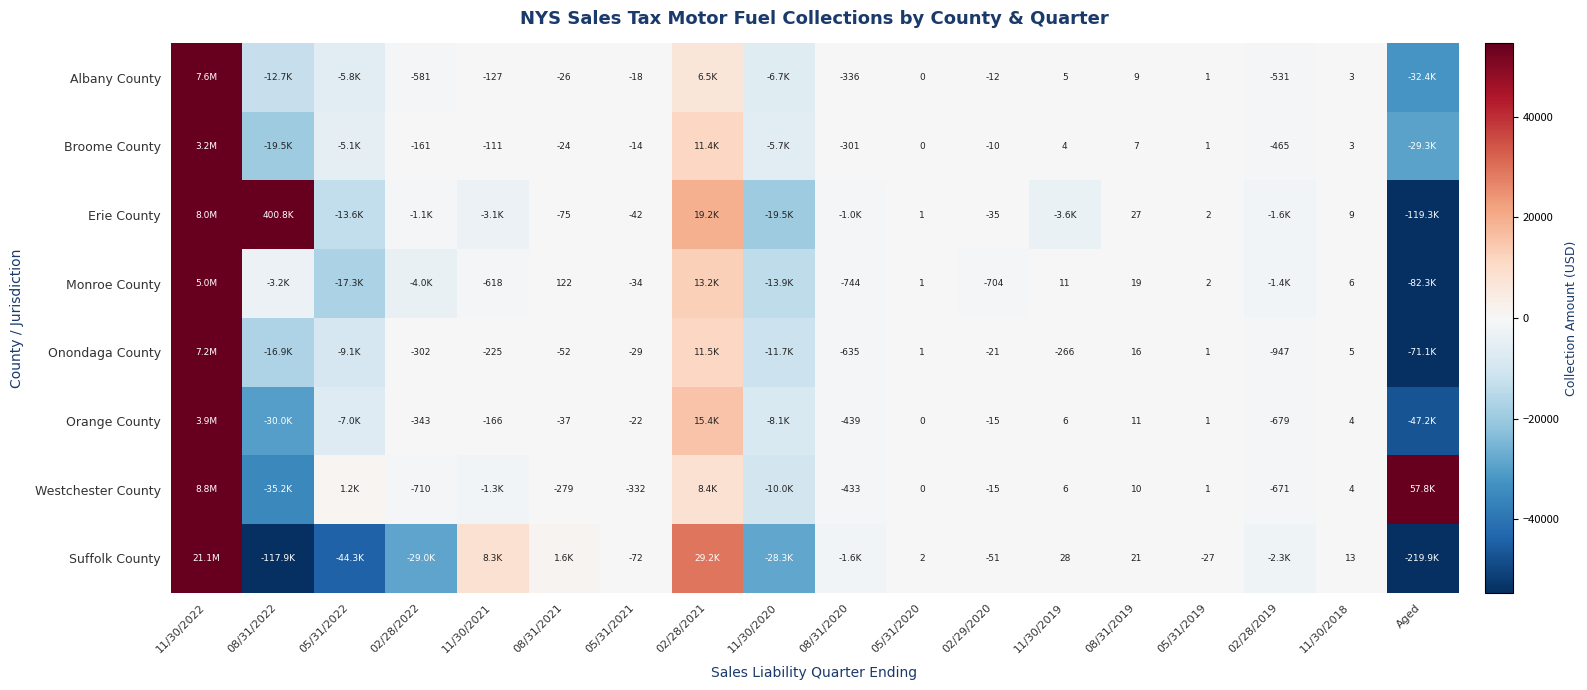

List the series in order of their peak value, lowest first.

Broome County, Orange County, Monroe County, Onondaga County, Albany County, Erie County, Westchester County, Suffolk County